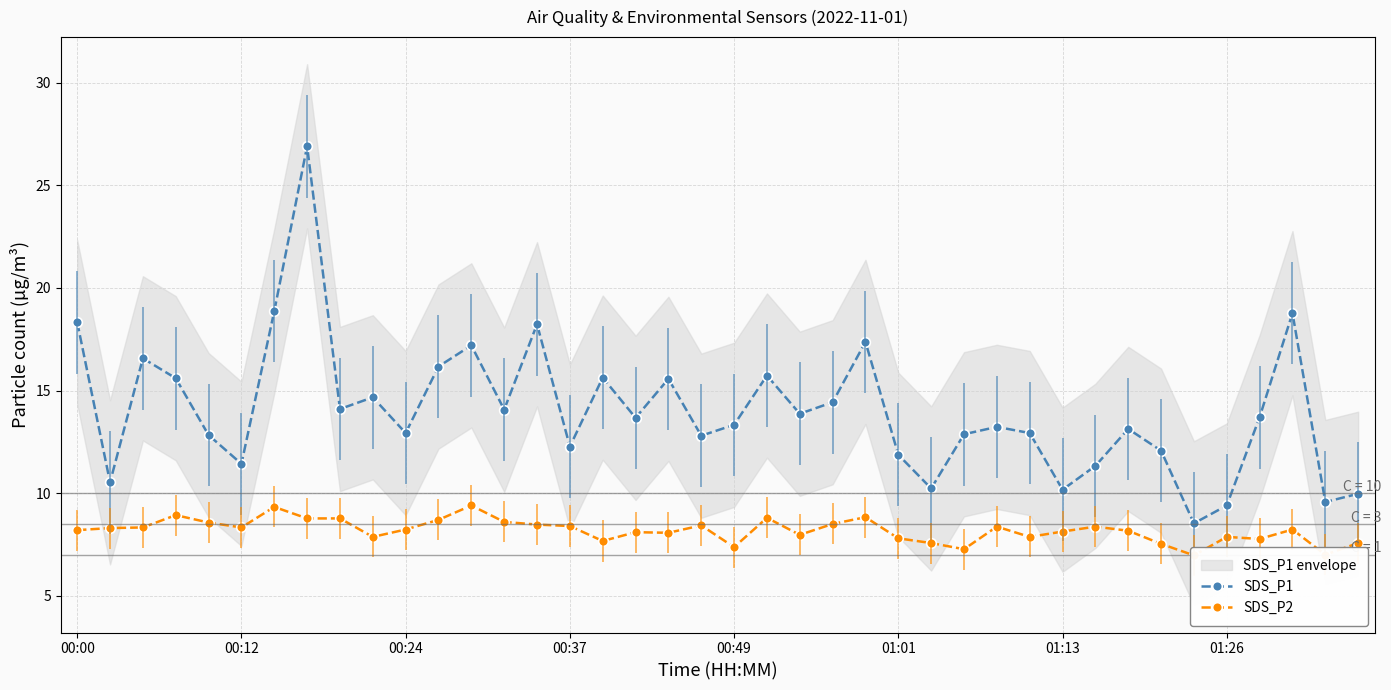

Which series changed the most between 22 and 27?

SDS_P1